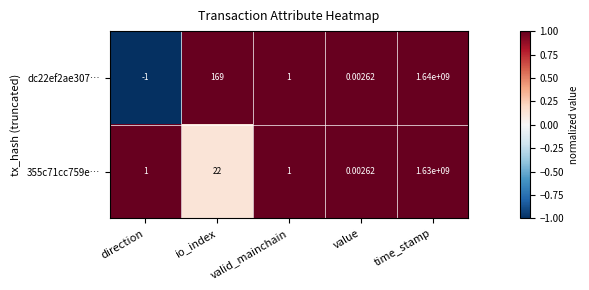

Count the number of categories in the chart.

5